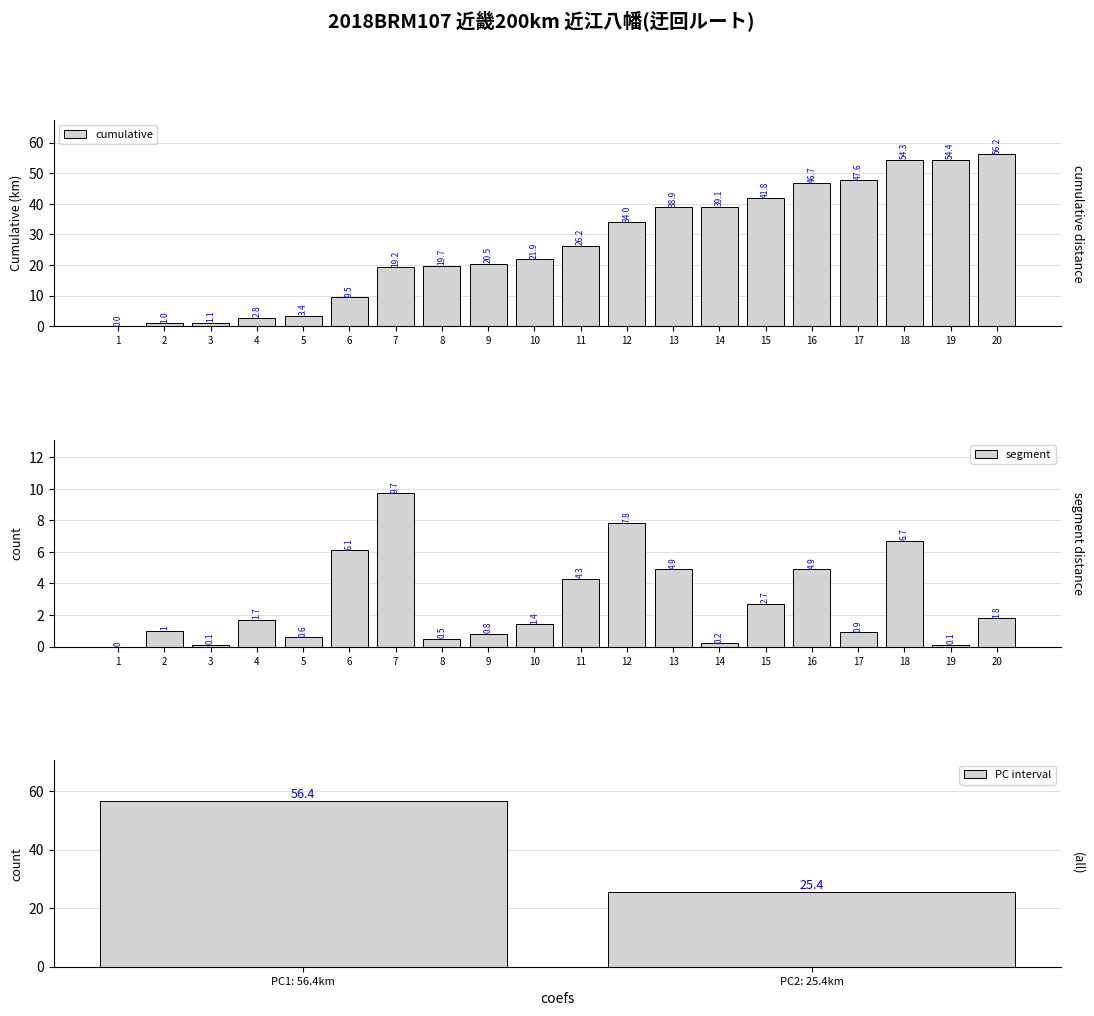

Is the value of cumulative at 16 greater than the value of segment at 17?

Yes